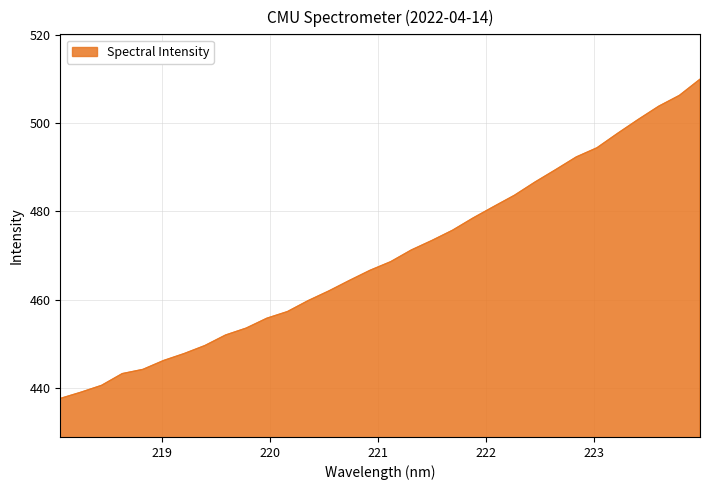

What is the average value?

469.8